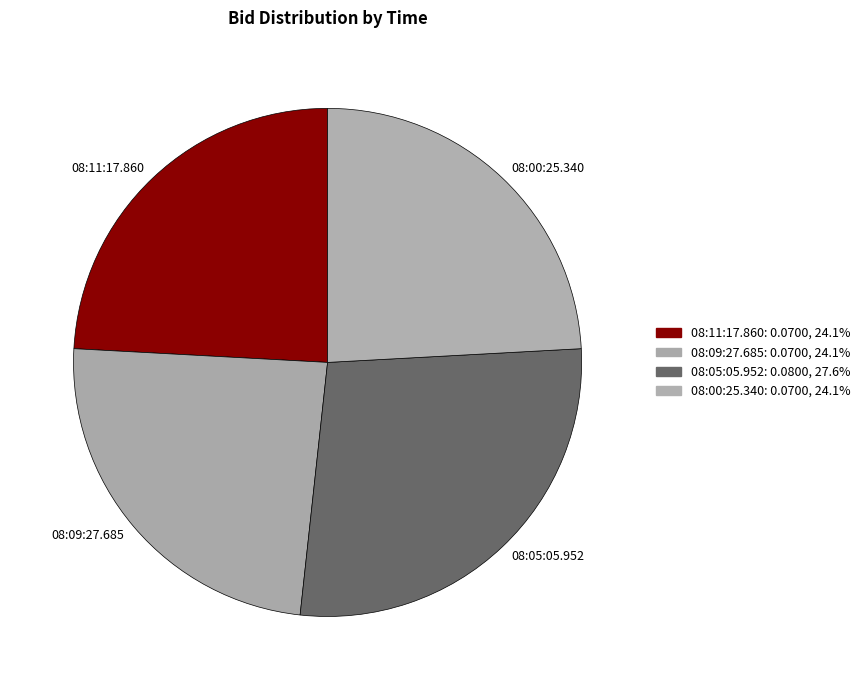

Is it true that 08:09:27.685 is 30% of the pie?

False